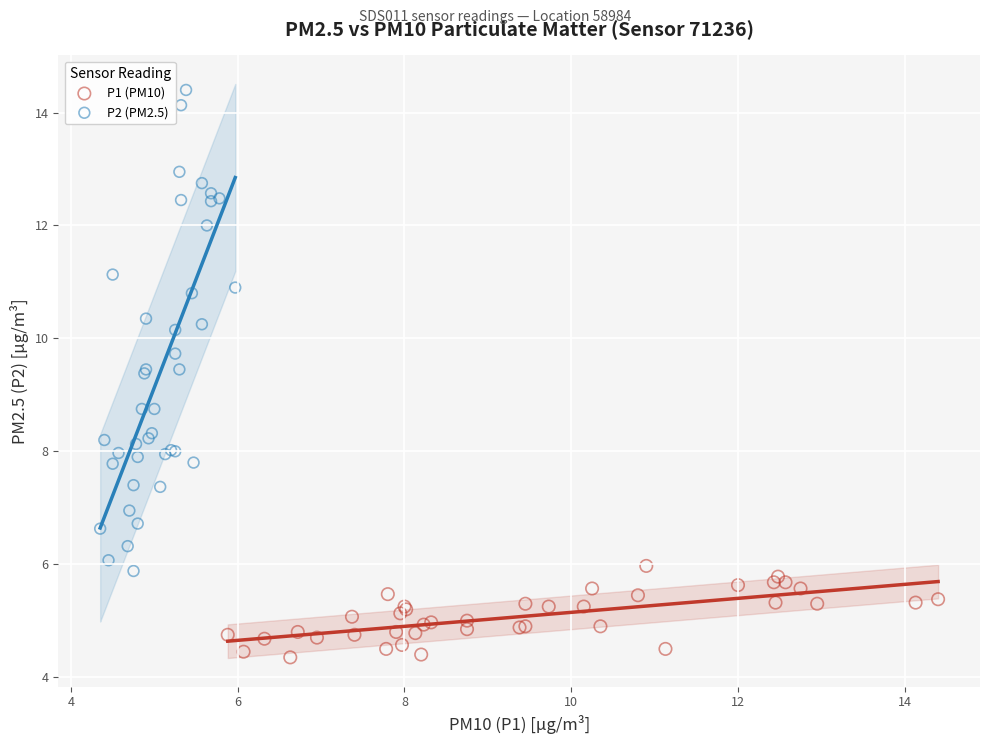

Which series has the largest Y range (max minus min)?

P2 (PM2.5)